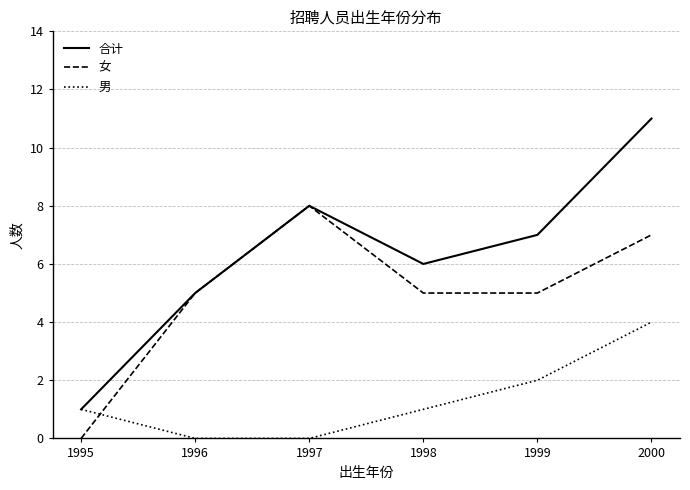

Between 1995 and 2000, which series saw the biggest shift?

合计